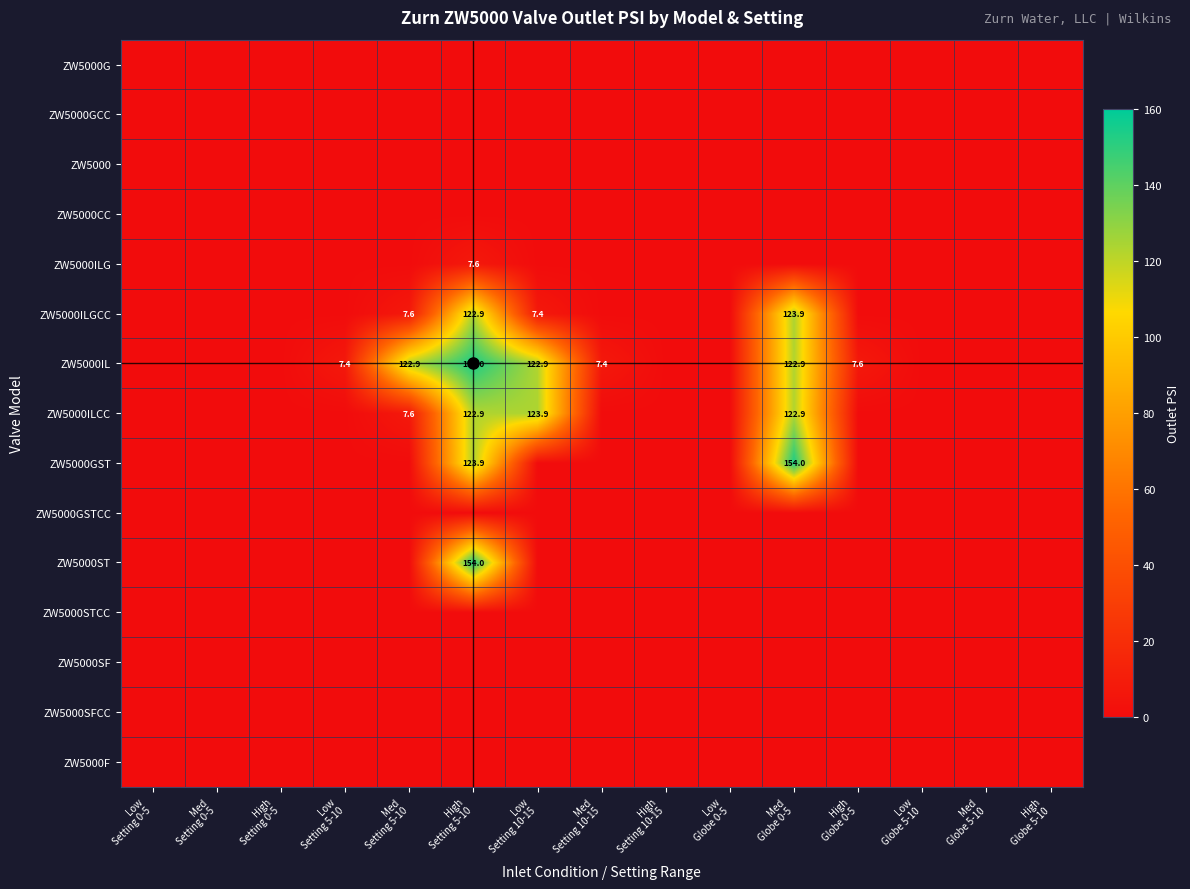

What is the total value across all series at Low
Setting 5-10?

7.4